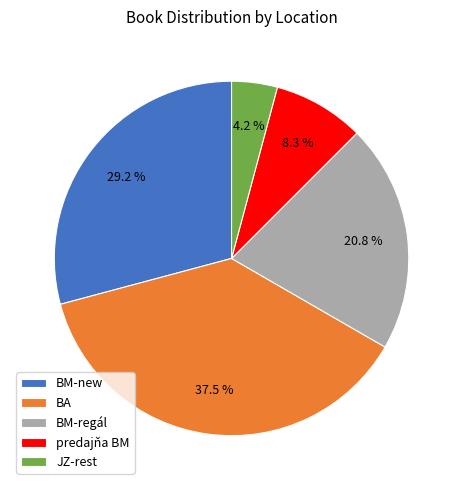

Which has a higher value, predajňa BM or BA?

BA